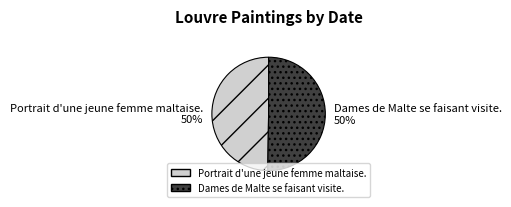

To the nearest percent, what is the average slice percentage?

50%